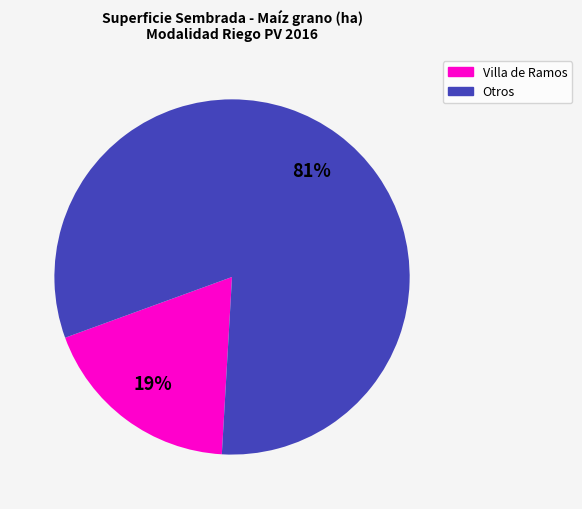

To the nearest percent, what is the average slice percentage?

50%